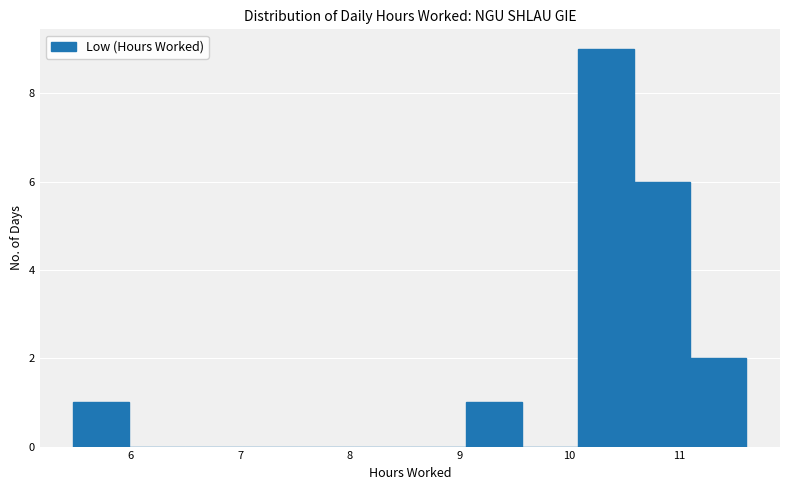

Reading left to right, transcribe this chart: for each bar, give the range it covers on the x-axis and its height. Neither the bar edges nor the heights are printed on the chart, so give them approximately, as read against the axes.

5.5 to 6.0: 1
6.0 to 6.5: 0
6.5 to 7.0: 0
7.0 to 7.5: 0
7.5 to 8.0: 0
8.0 to 8.5: 0
8.5 to 9.1: 0
9.1 to 9.6: 1
9.6 to 10.1: 0
10.1 to 10.6: 9
10.6 to 11.1: 6
11.1 to 11.6: 2